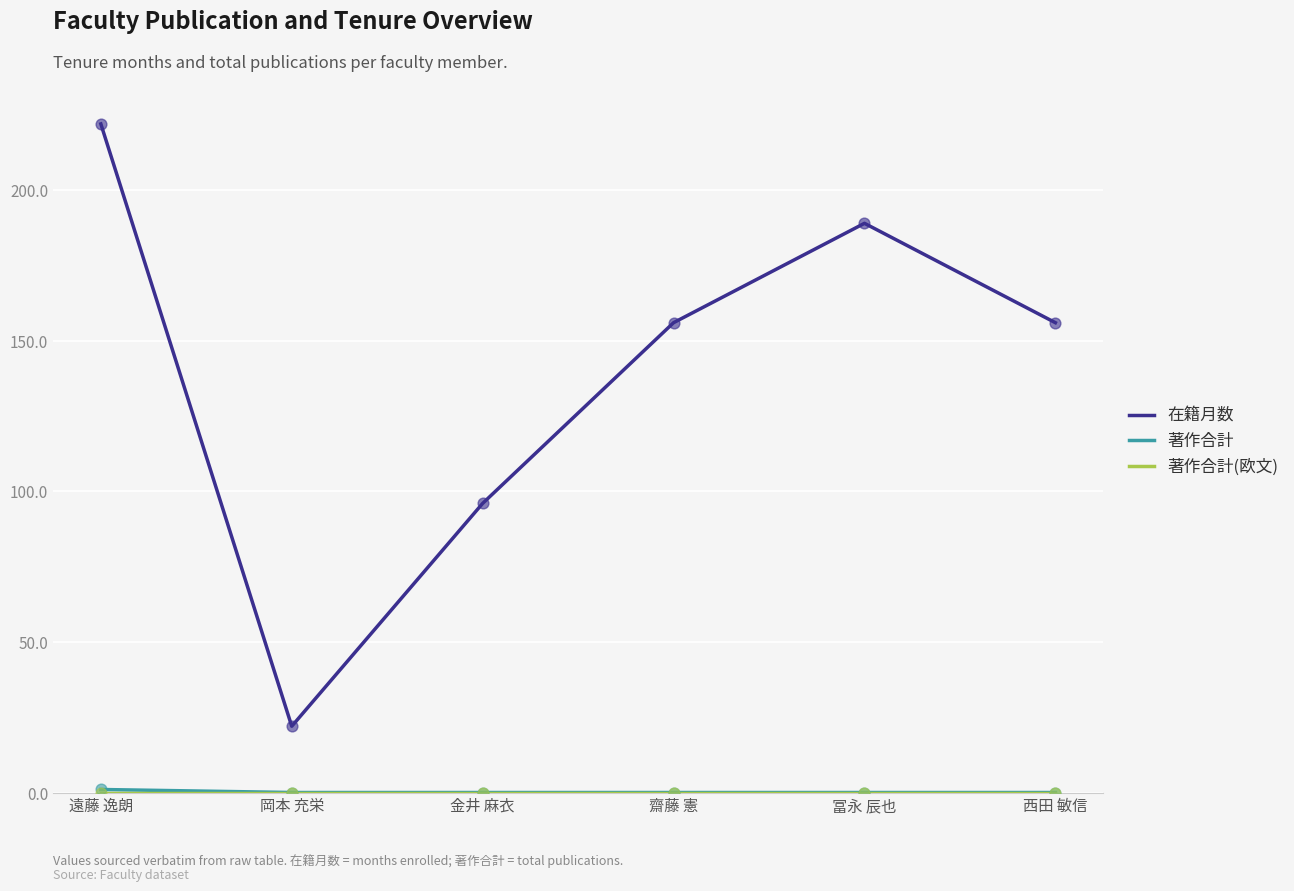

At how many categories does at least one series exceed 36?

5